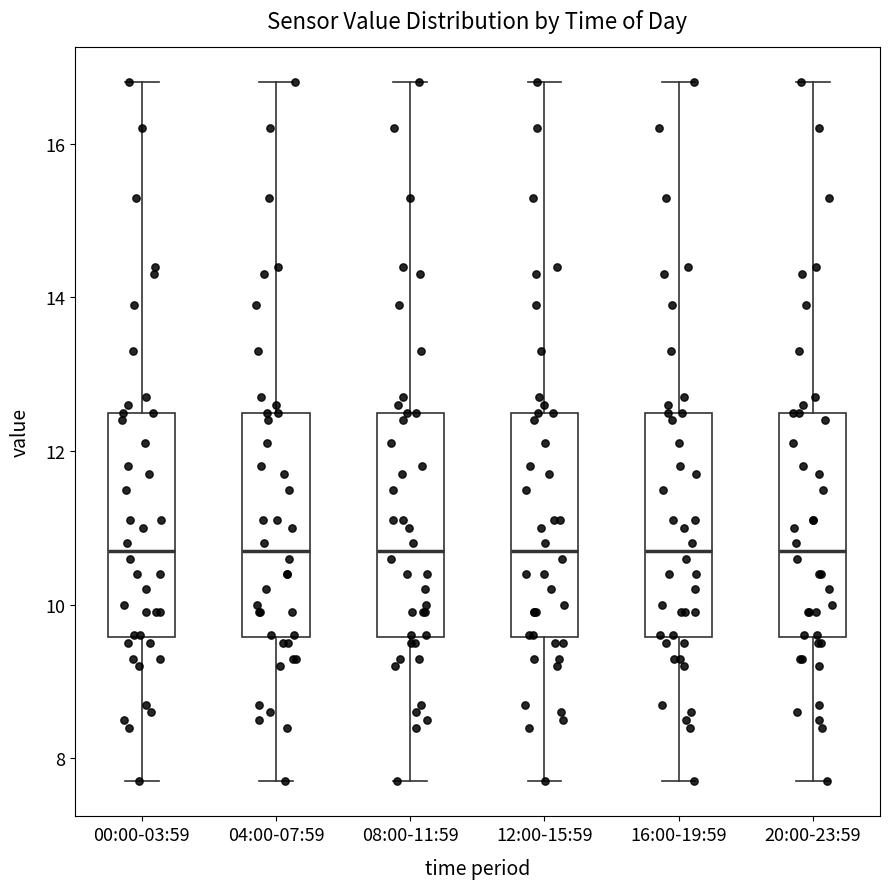

Reading left to right, transcribe this box plot: for each box, give where its median line is, the range the box spans, and where its two whiskers end, as read against the y-axis. The values are not printed on the chart, so give them approximately, as read against the axis.

00:00-03:59: median 10.8, box 9.6 to 12.6, whiskers 7.8 to 16.8
04:00-07:59: median 10.8, box 9.6 to 12.6, whiskers 7.8 to 16.8
08:00-11:59: median 10.8, box 9.6 to 12.6, whiskers 7.8 to 16.8
12:00-15:59: median 10.8, box 9.6 to 12.6, whiskers 7.8 to 16.8
16:00-19:59: median 10.8, box 9.6 to 12.6, whiskers 7.8 to 16.8
20:00-23:59: median 10.8, box 9.6 to 12.6, whiskers 7.8 to 16.8